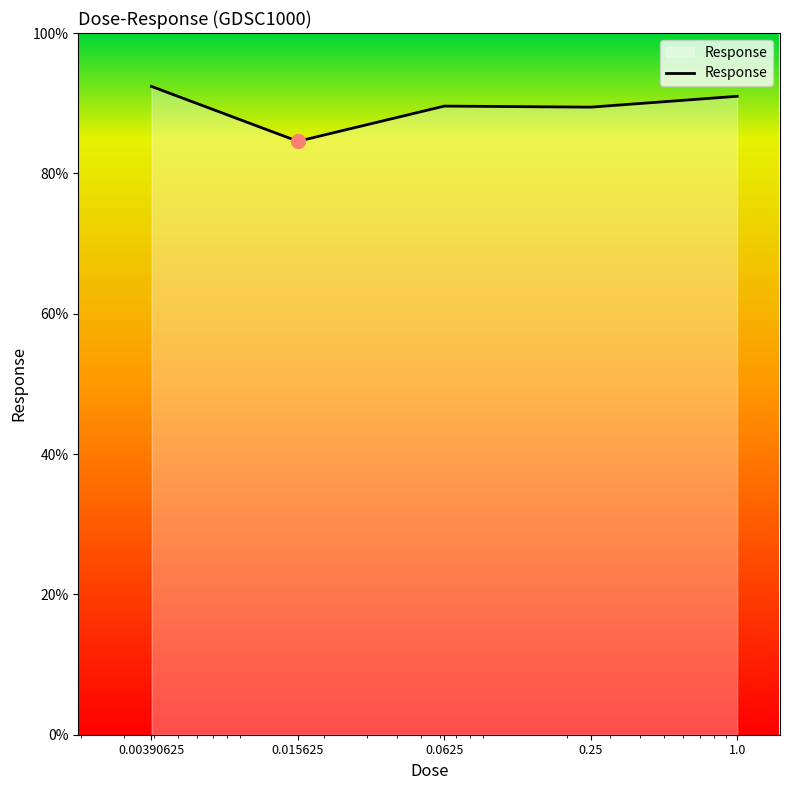

How many categories are shown in the chart?

5